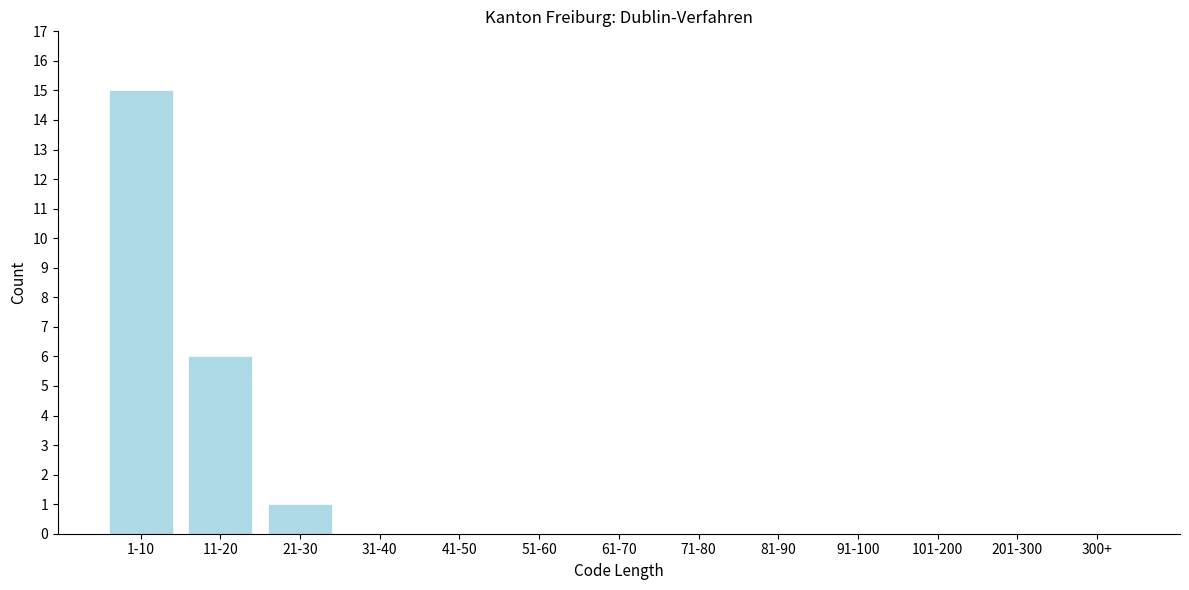

Reading right to left, what are all the values shown in this chart?

300+=0	201-300=0	101-200=0	91-100=0	81-90=0	71-80=0	61-70=0	51-60=0	41-50=0	31-40=0	21-30=1	11-20=6	1-10=15